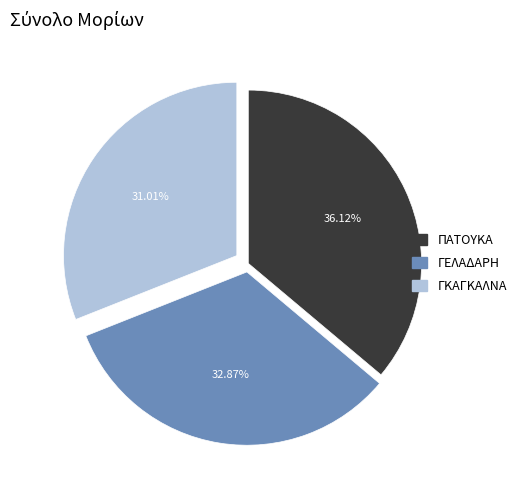

Rank the categories by value from highest to lowest.

ΠΑΤΟΥΚΑ, ΓΕΛΑΔΑΡΗ, ΓΚΑΓΚΑΛΝΑ